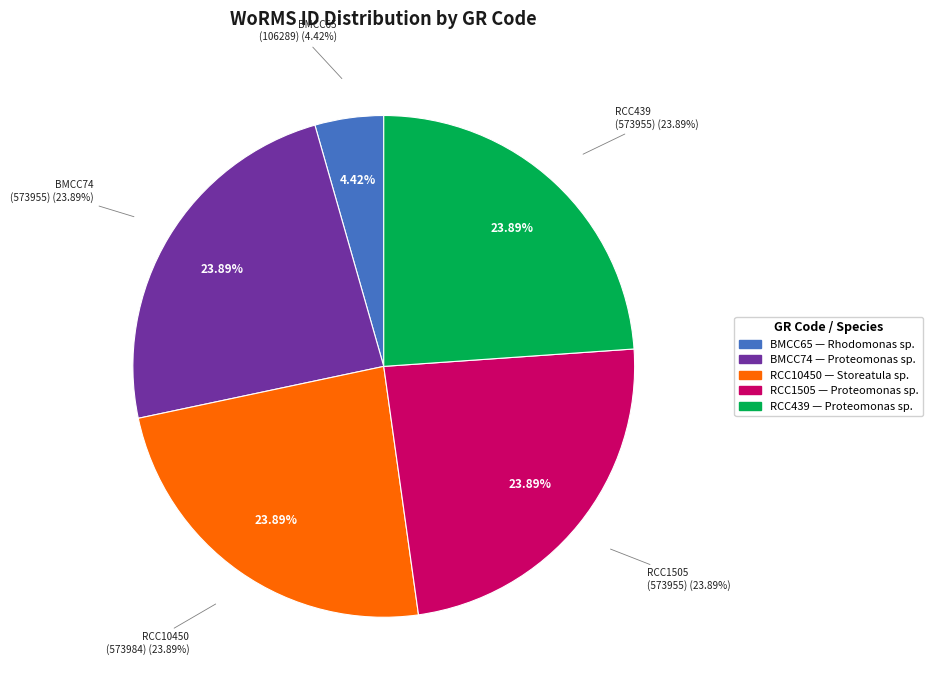

How many slices are in this pie chart?

5